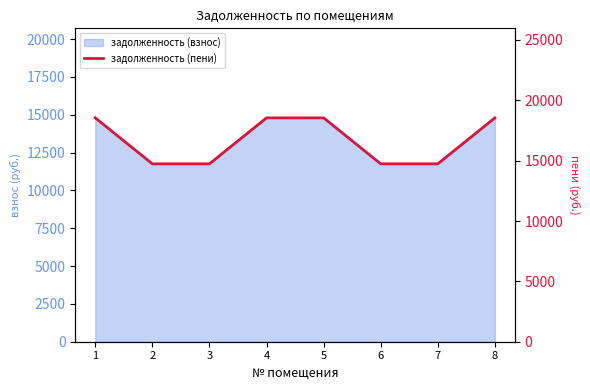

Rank the categories by value from highest to lowest.

1, 4, 5, 8, 2, 3, 6, 7